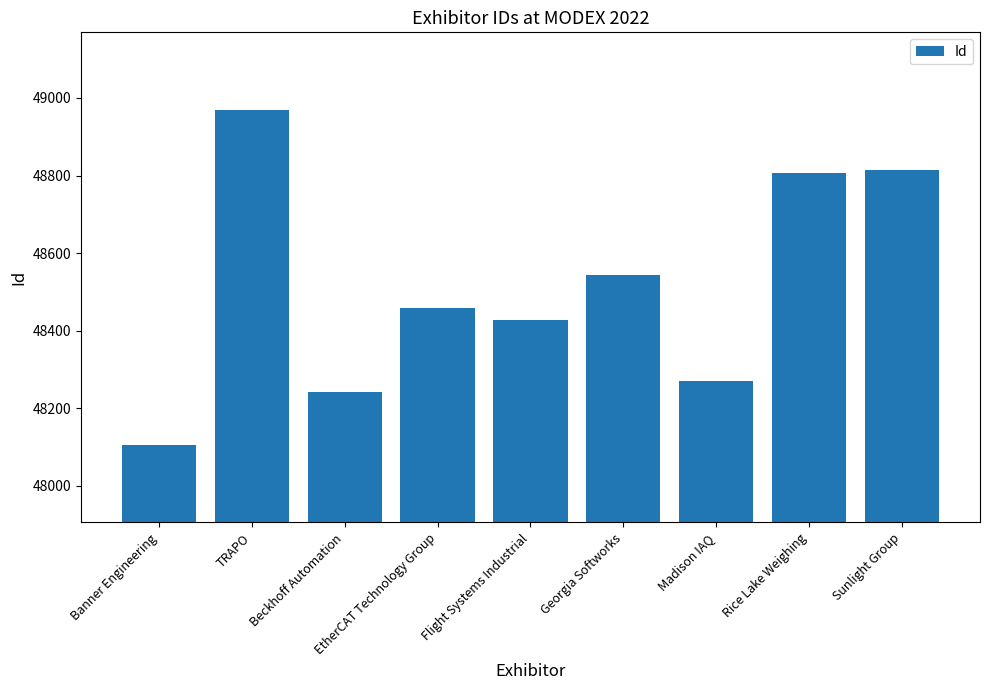

Where does the data first go above 48459?

TRAPO